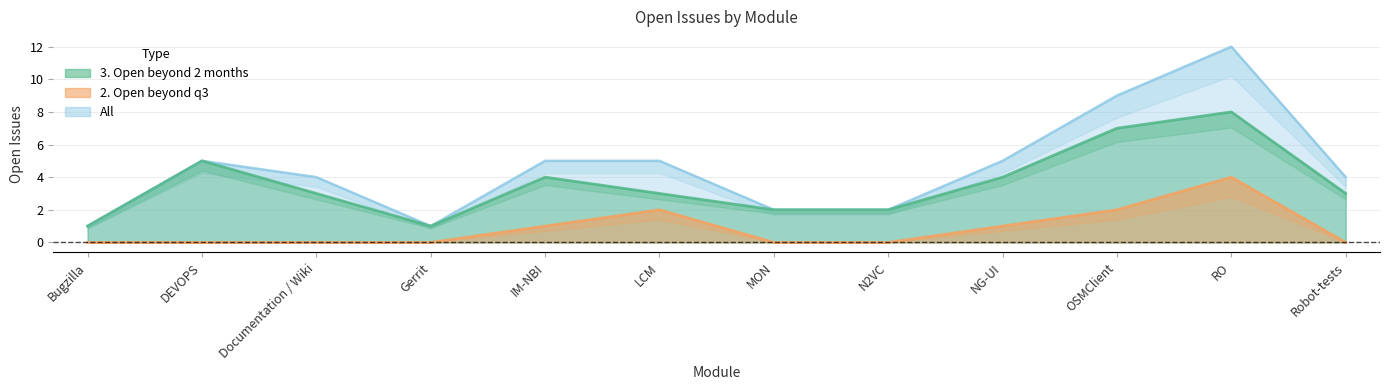

Reading left to right, what are all the values shown in this chart?

3. Open beyond 2 months: 1	5	3	1	4	3	2	2	4	7	8	3
2. Open beyond q3: 0	0	0	0	1	2	0	0	1	2	4	0
All: 1	5	4	1	5	5	2	2	5	9	12	4